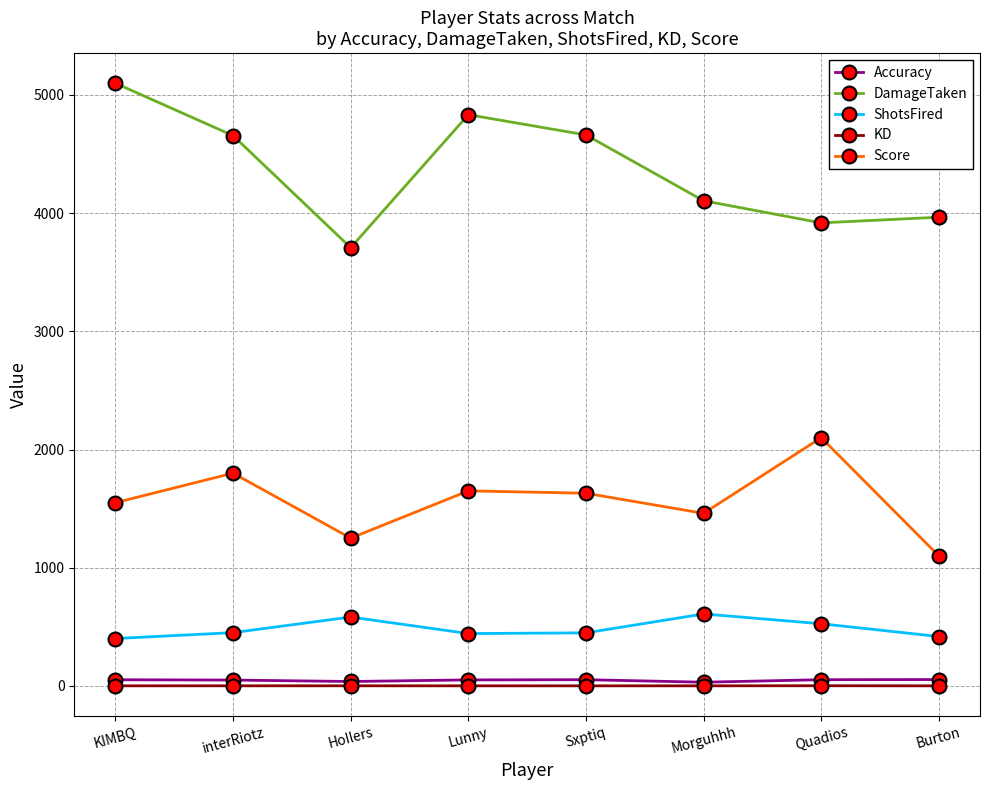

What value does the KD series have at Sxptiq?

0.8